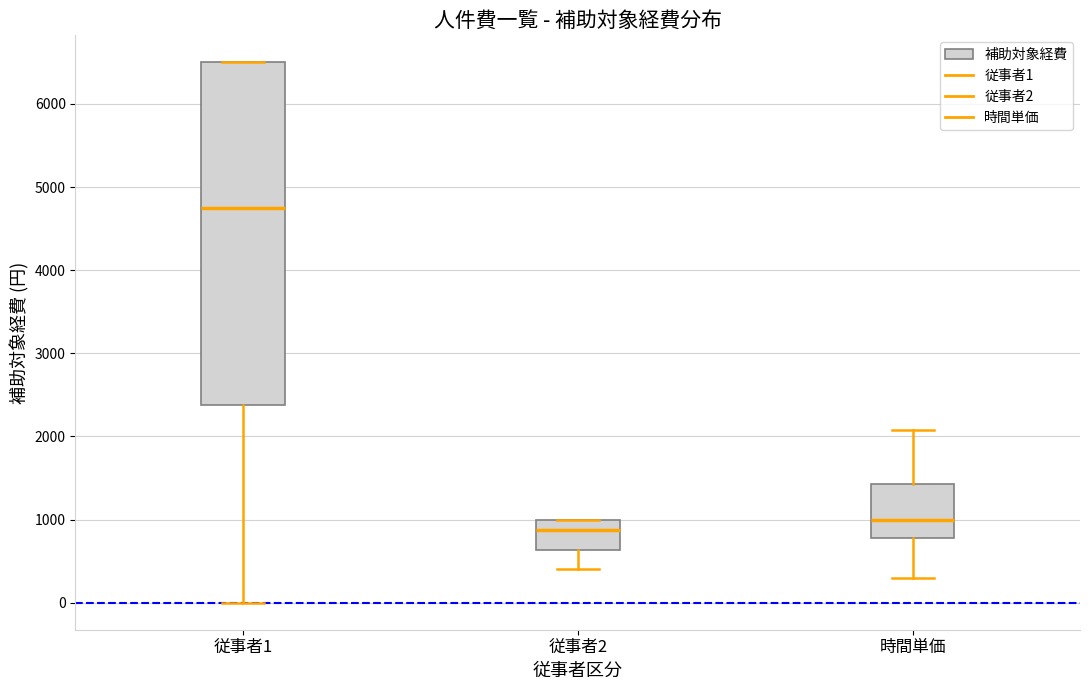

Where is the lower edge of the box for 時間単価 on the y-axis? The values are not printed on the chart, so give them approximately, as read against the axis.

800